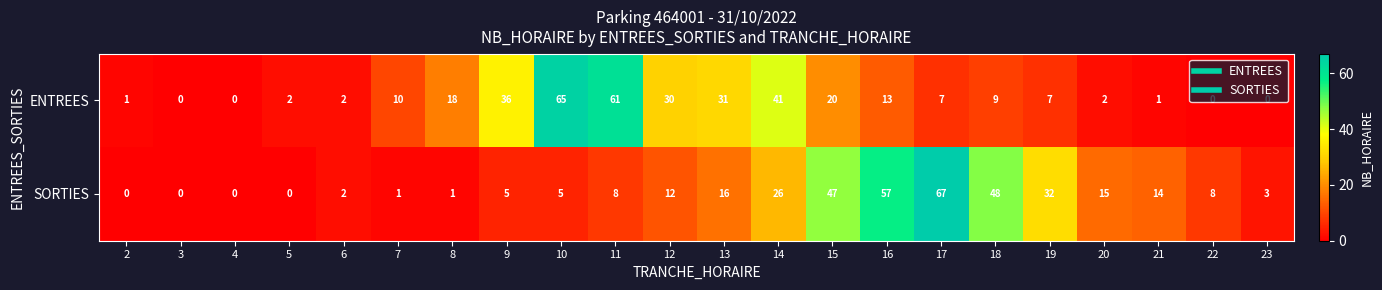

What is the approximate value of SORTIES at 20, to the nearest 10?

20